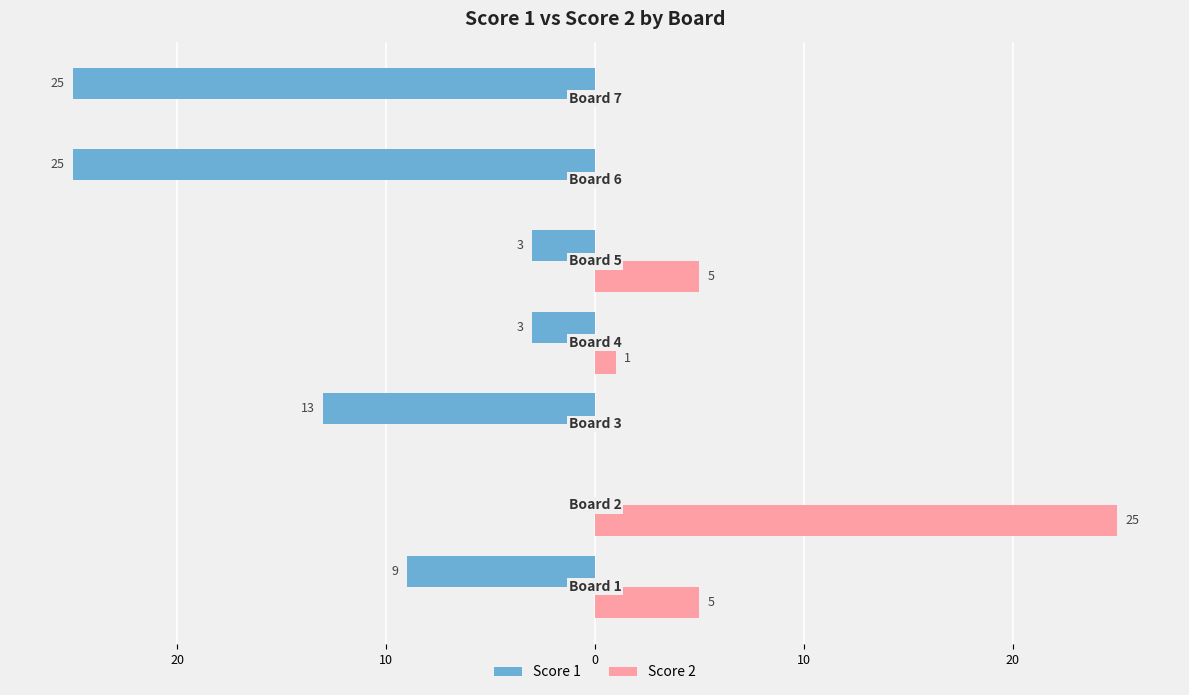

What are all the series names shown in the legend?

Score 1, Score 2